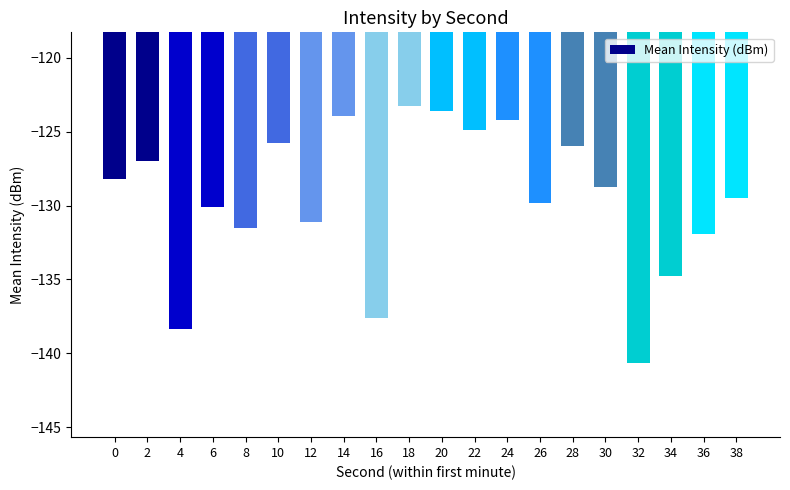

How many bars are there in total?

20